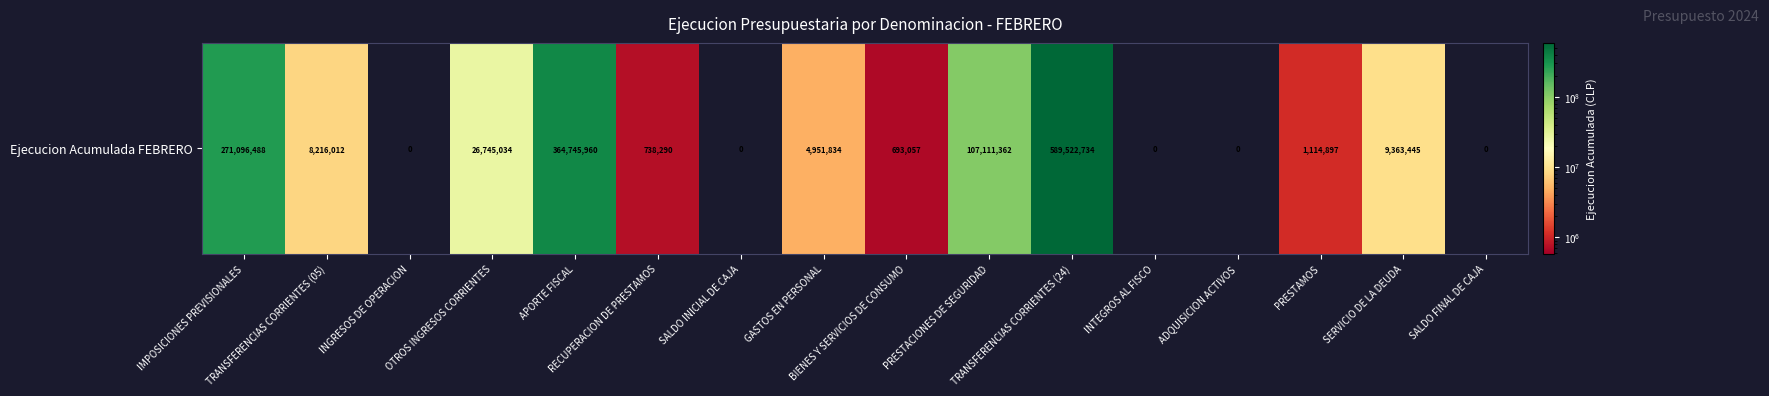

What is the difference between the maximum and minimum values?

589522734